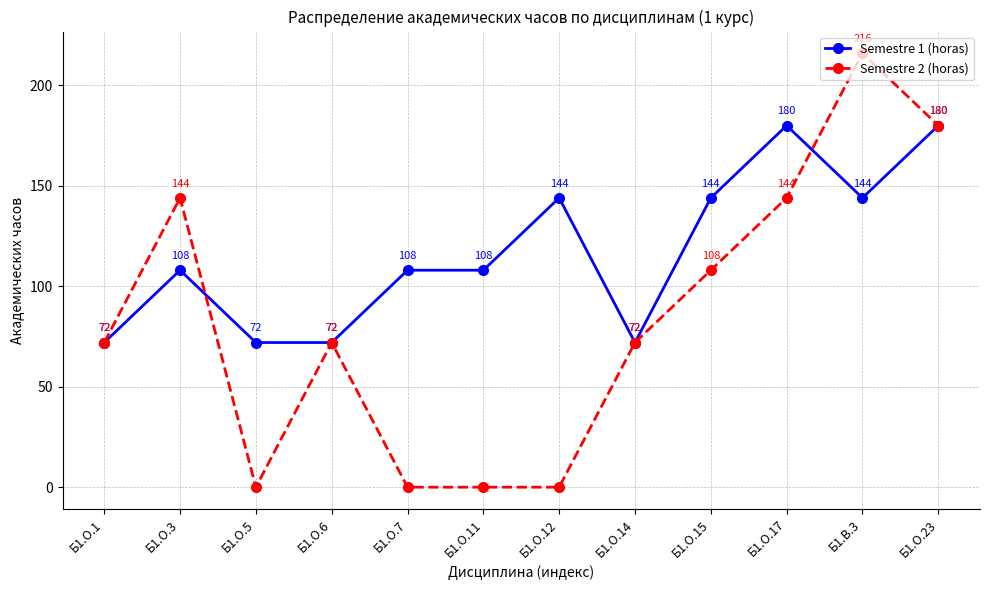

At which category does Semestre 1 (horas) reach its first local peak?

Б1.О.3